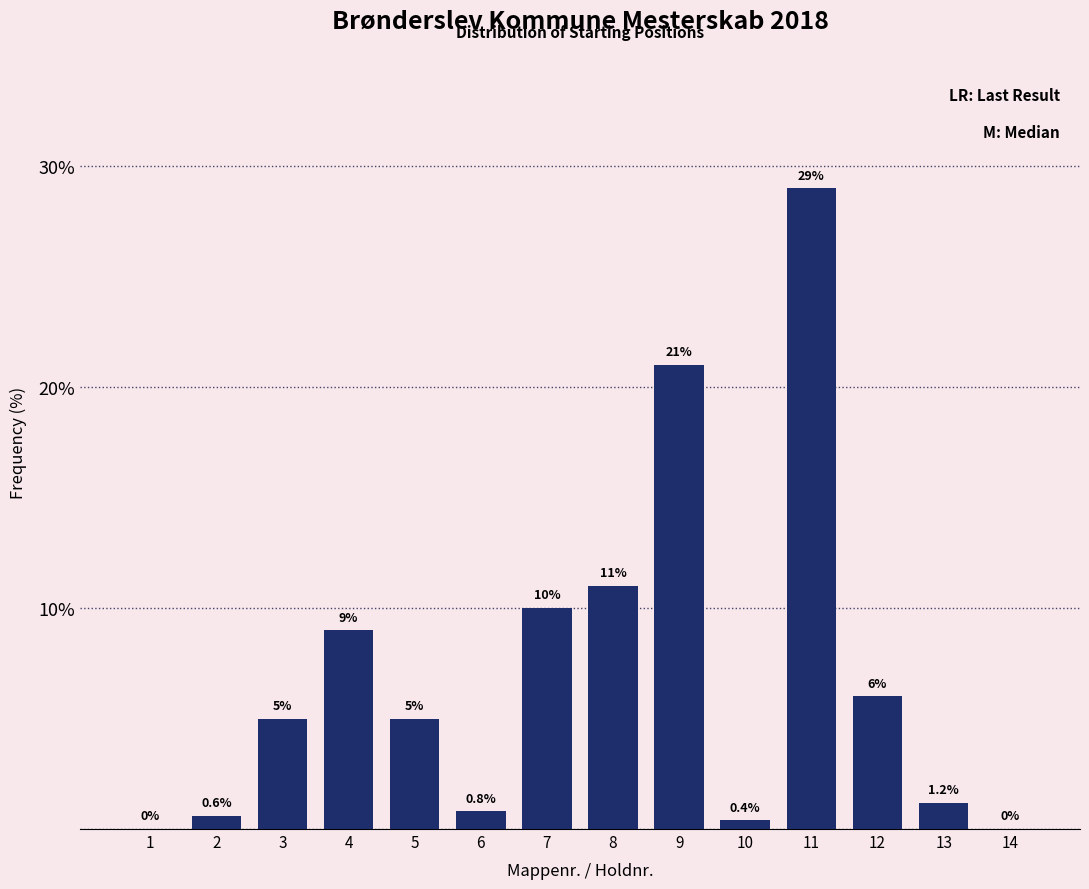

Reading right to left, what are all the values shown in this chart?

14=0.0	13=1.2	12=6.0	11=29.0	10=0.4	9=21.0	8=11.0	7=10.0	6=0.8	5=5.0	4=9.0	3=5.0	2=0.6	1=0.0